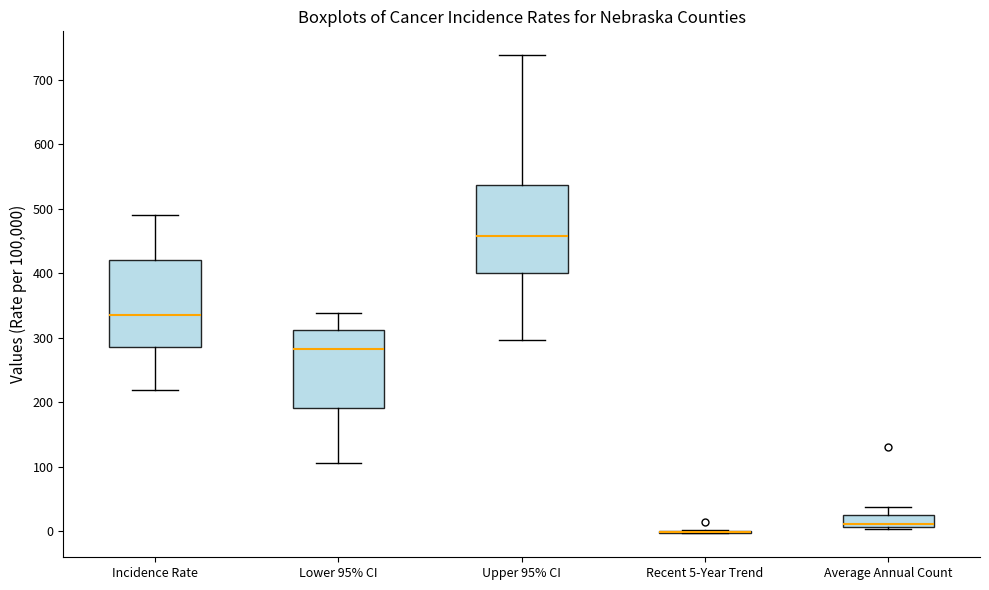

Where does the upper whisker of the box for Average Annual Count end on the y-axis? The values are not printed on the chart, so give them approximately, as read against the axis.

40